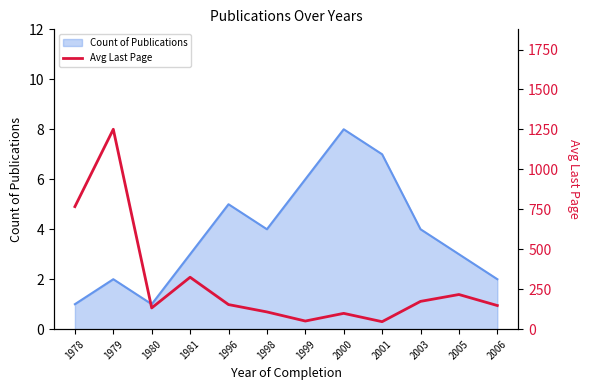

Is it true that Count of Publications equals 1 at 1980?

True